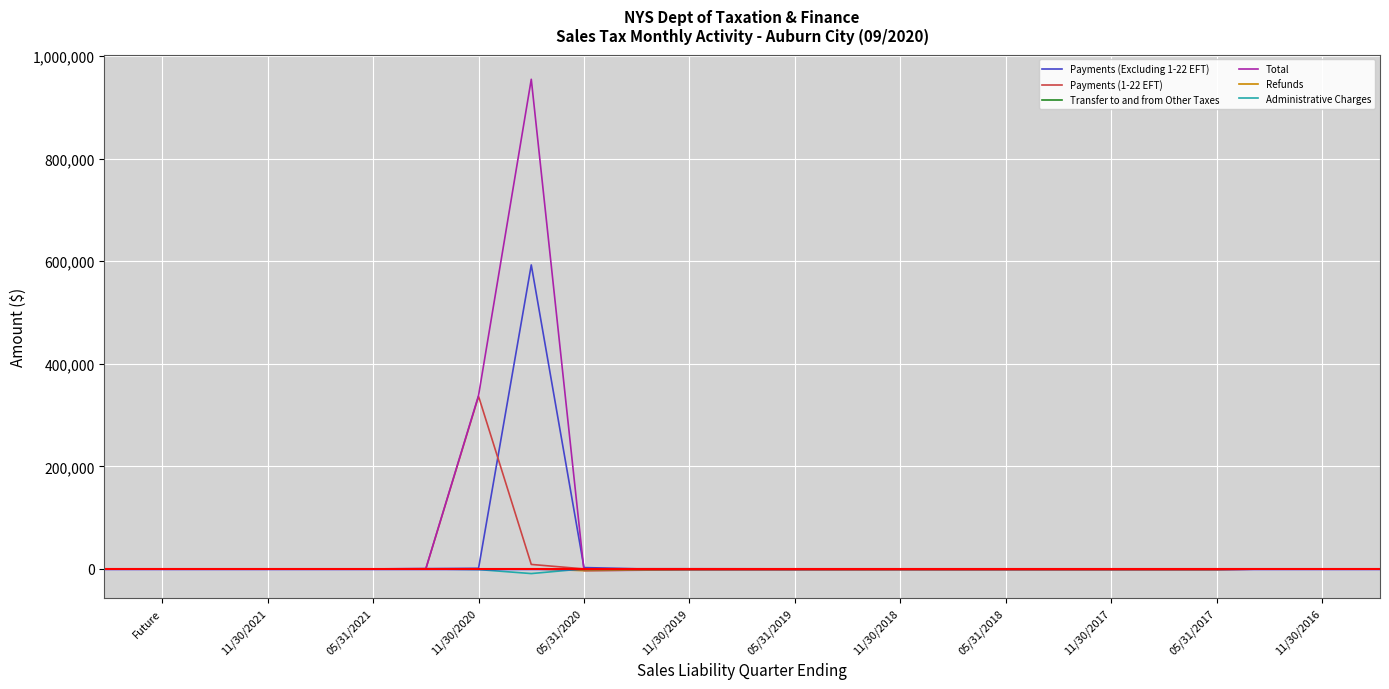

What is the greatest value displayed?

954679.6